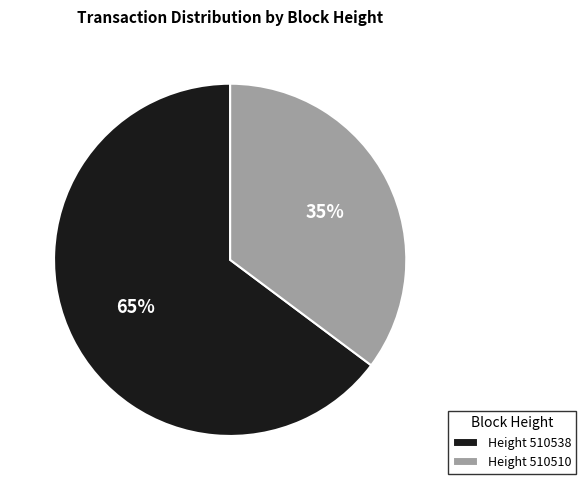

Rank the categories by value from lowest to highest.

Height 510510, Height 510538